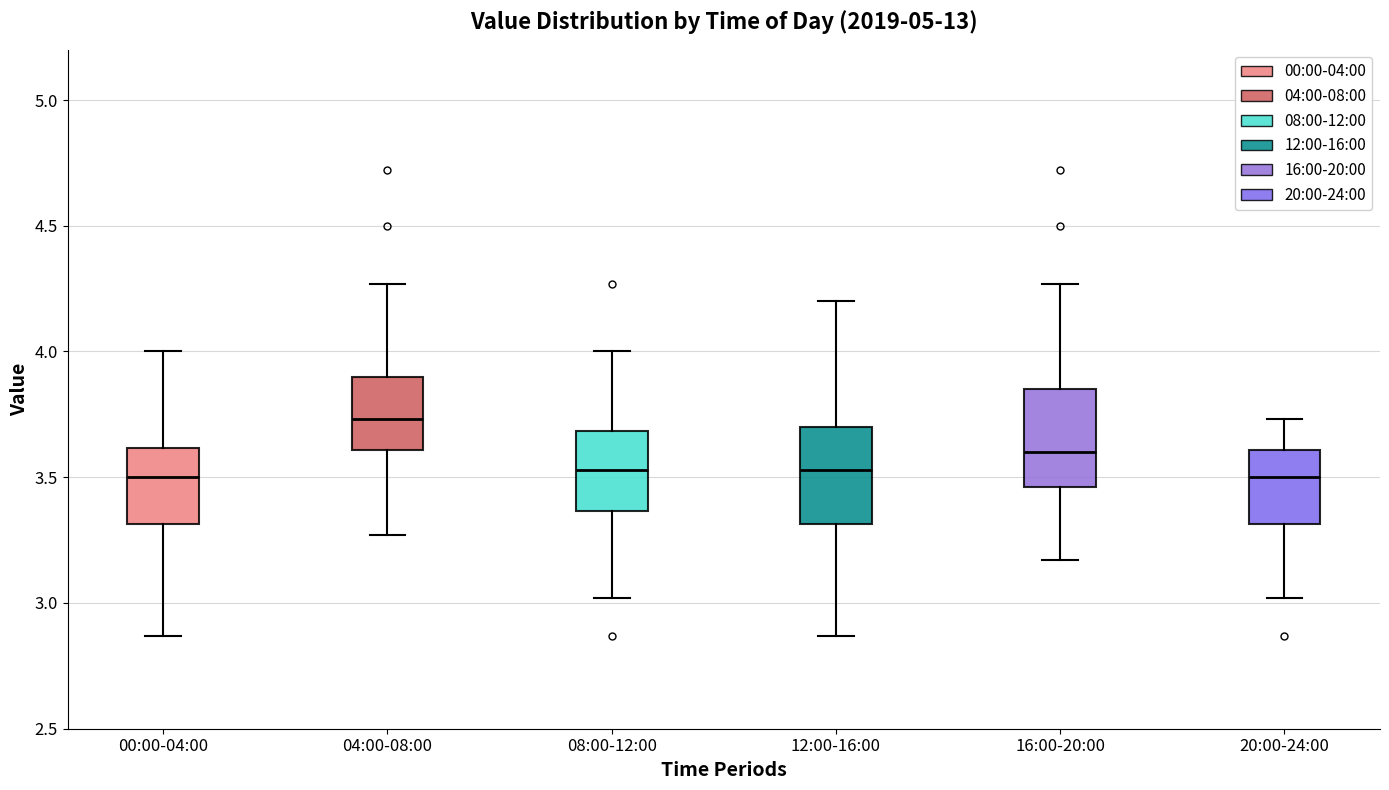

Reading left to right, read every box against the y-axis: the position of its median line, the range the box covers, and the ends of its whiskers. The values are not printed on the chart, so give them approximately, as read against the axis.

00:00-04:00: median 3.50, box 3.30 to 3.60, whiskers 2.85 to 4.00
04:00-08:00: median 3.75, box 3.60 to 3.90, whiskers 3.25 to 4.25
08:00-12:00: median 3.55, box 3.35 to 3.70, whiskers 3.00 to 4.00
12:00-16:00: median 3.55, box 3.30 to 3.70, whiskers 2.85 to 4.20
16:00-20:00: median 3.60, box 3.45 to 3.85, whiskers 3.15 to 4.25
20:00-24:00: median 3.50, box 3.30 to 3.60, whiskers 3.00 to 3.75